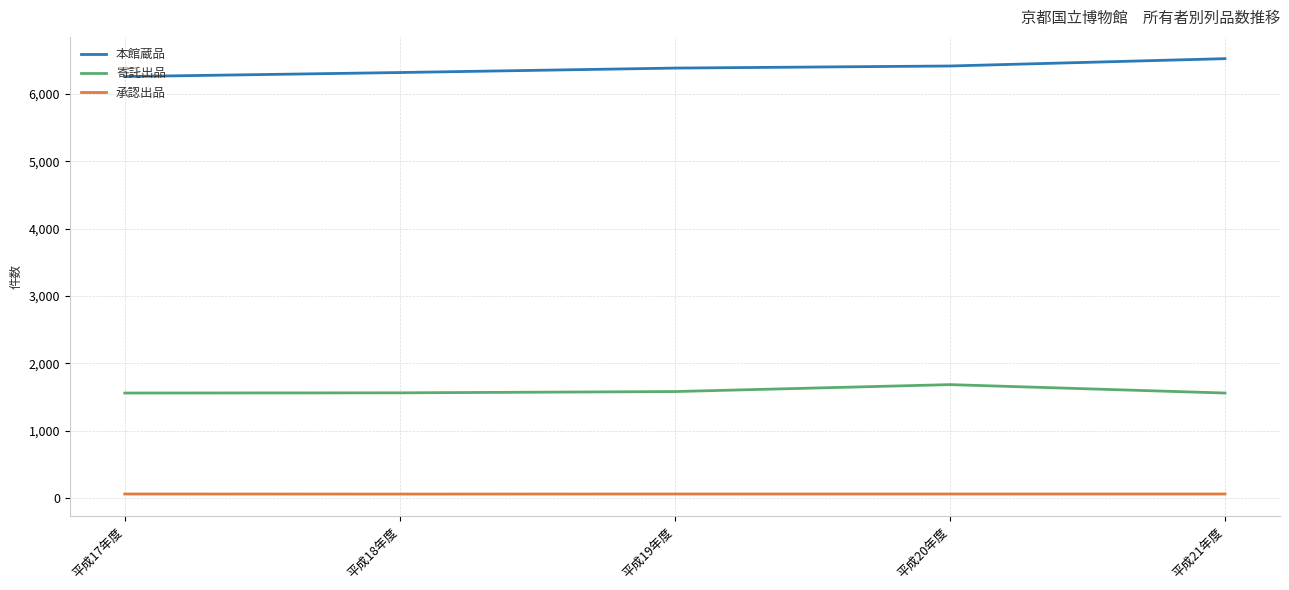

What is the difference between the highest and lowest values at 平成21年度?

6468